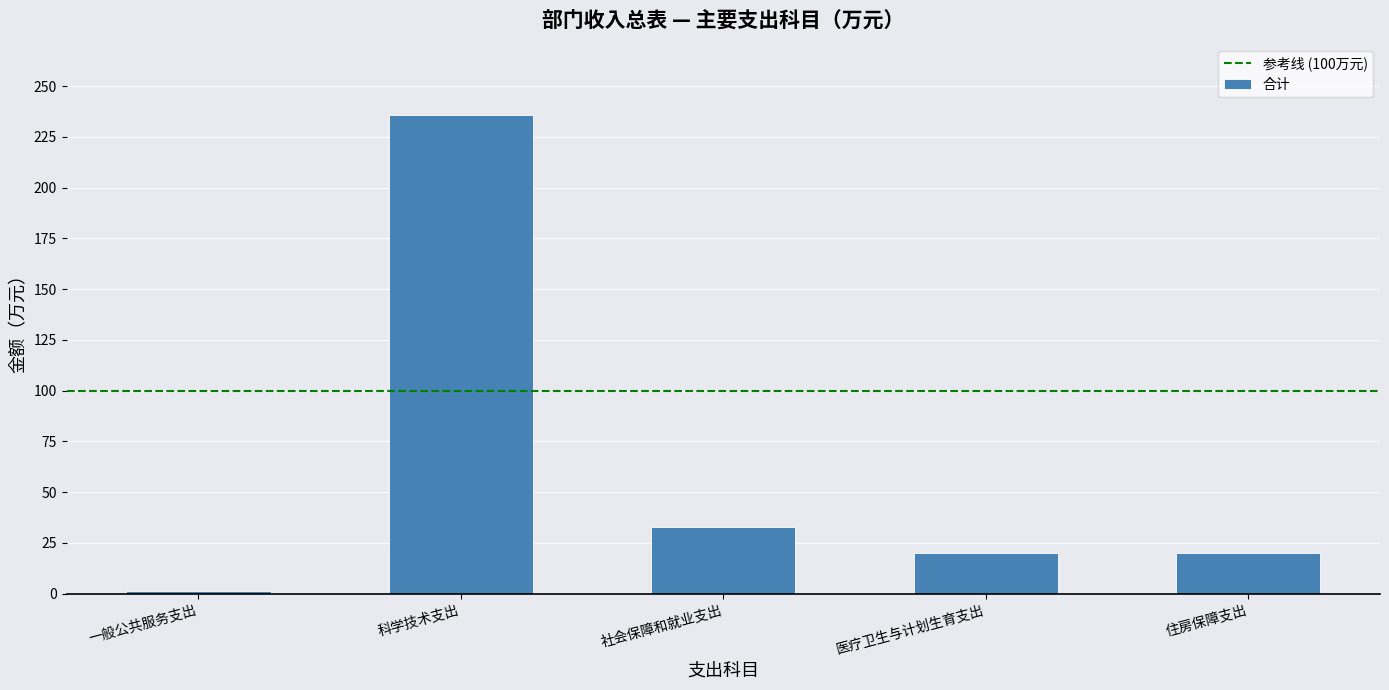

What is the label of the 2nd bar from the left?

科学技术支出